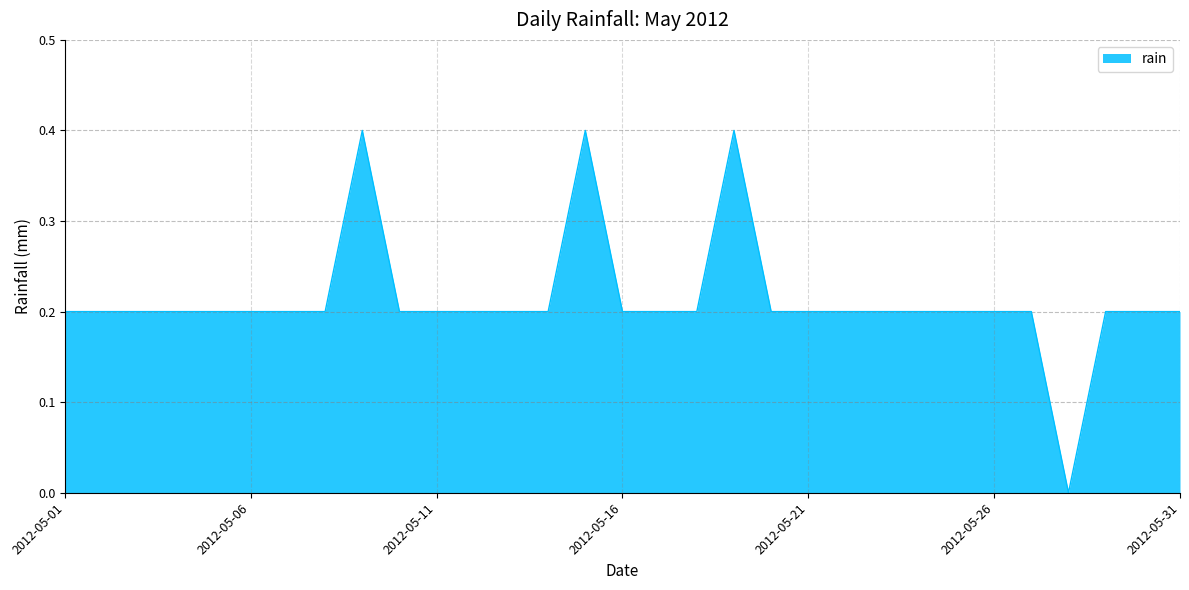

What is the greatest value displayed?

0.4